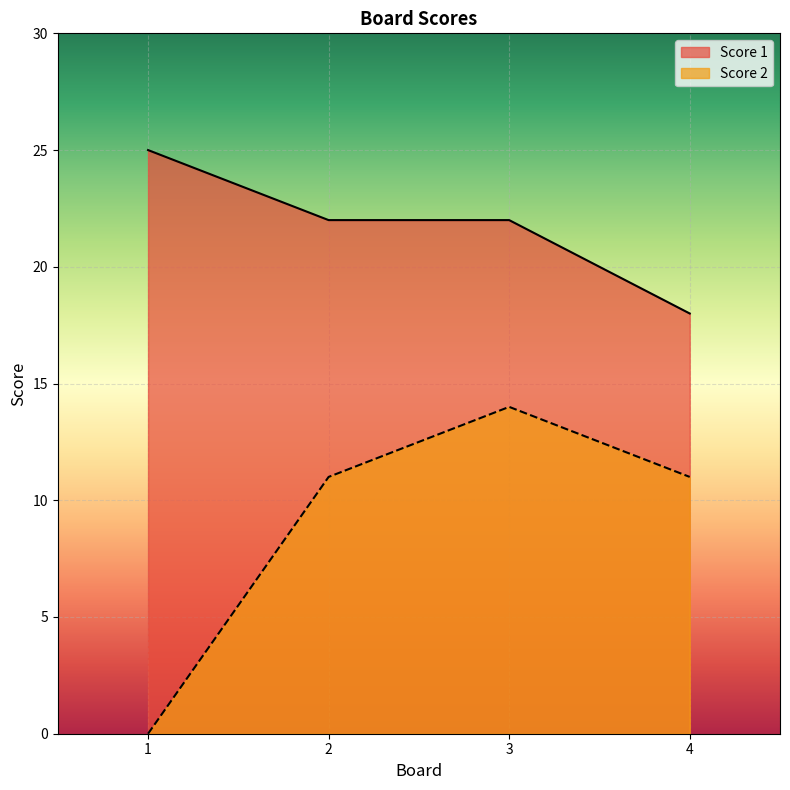

True or false: Score 2 and Score 1 cross at least once.

False